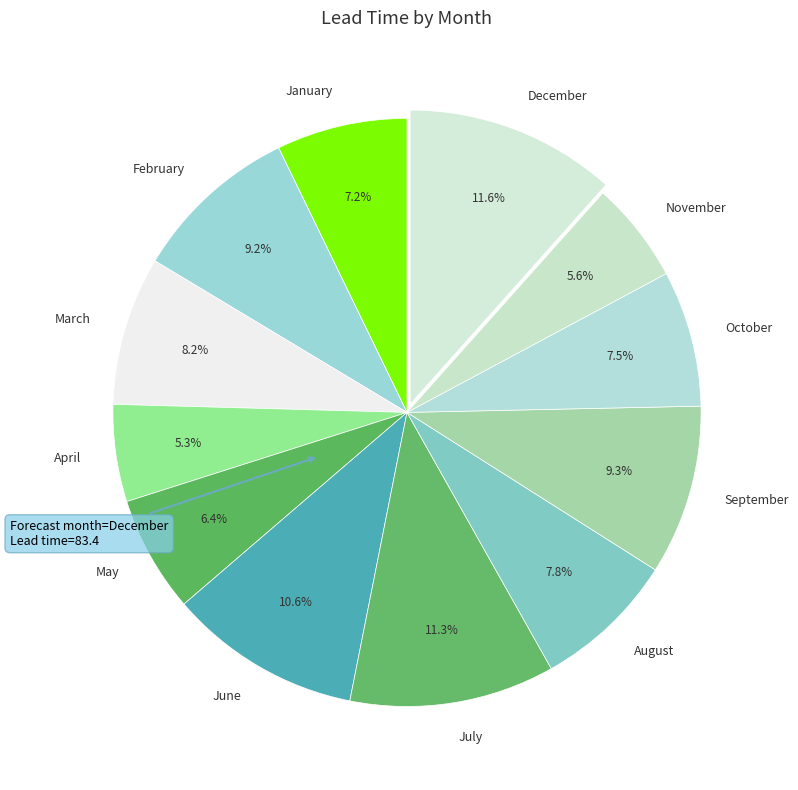

How many slices are in this pie chart?

12